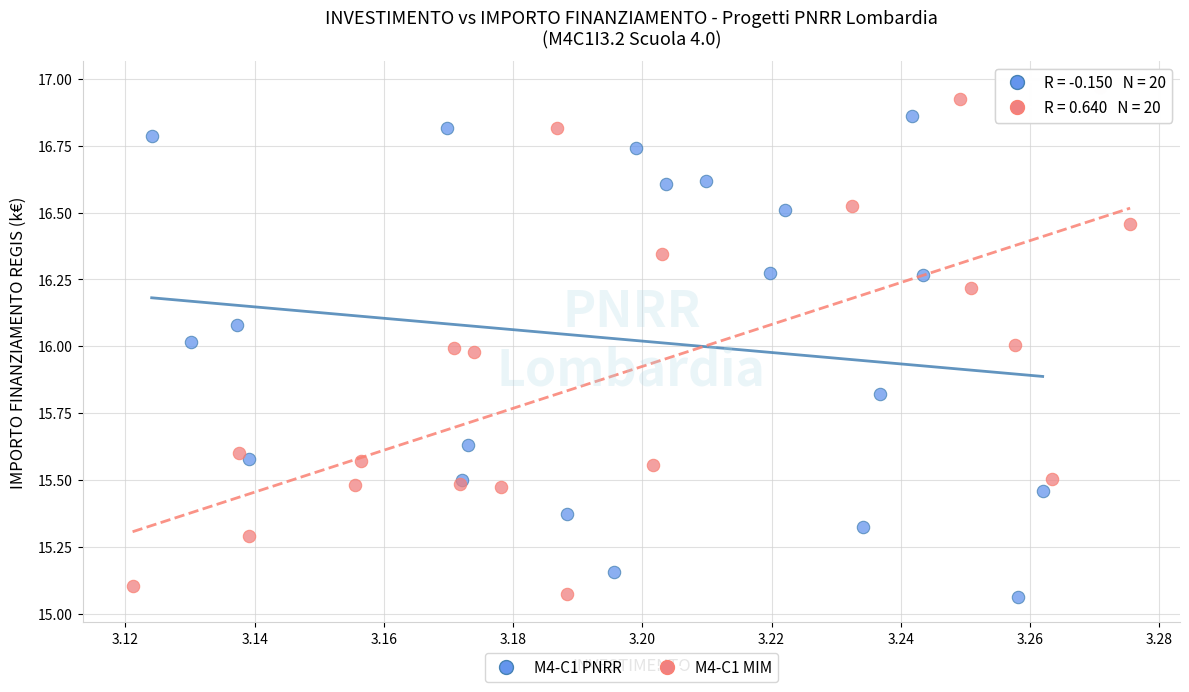

Which series has the largest Y range (max minus min)?

M4-C1 MIM